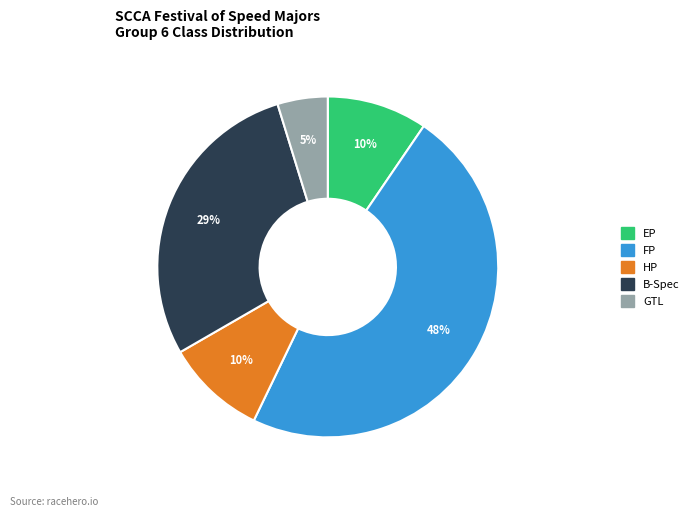

To the nearest percent, what is the combined percentage of B-Spec and EP?

38%